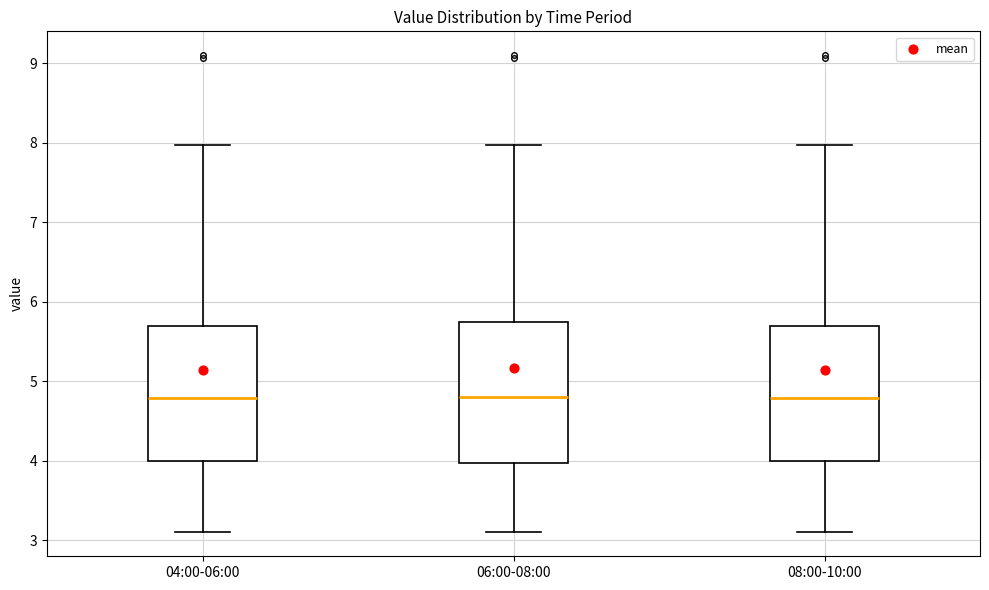

Reading left to right, transcribe this box plot: for each box, give where its median line is, the range the box spans, and where its two whiskers end, as read against the y-axis. The values are not printed on the chart, so give them approximately, as read against the axis.

04:00-06:00: median 4.8, box 4.0 to 5.7, whiskers 3.1 to 8.0
06:00-08:00: median 4.8, box 4.0 to 5.7, whiskers 3.1 to 8.0
08:00-10:00: median 4.8, box 4.0 to 5.7, whiskers 3.1 to 8.0